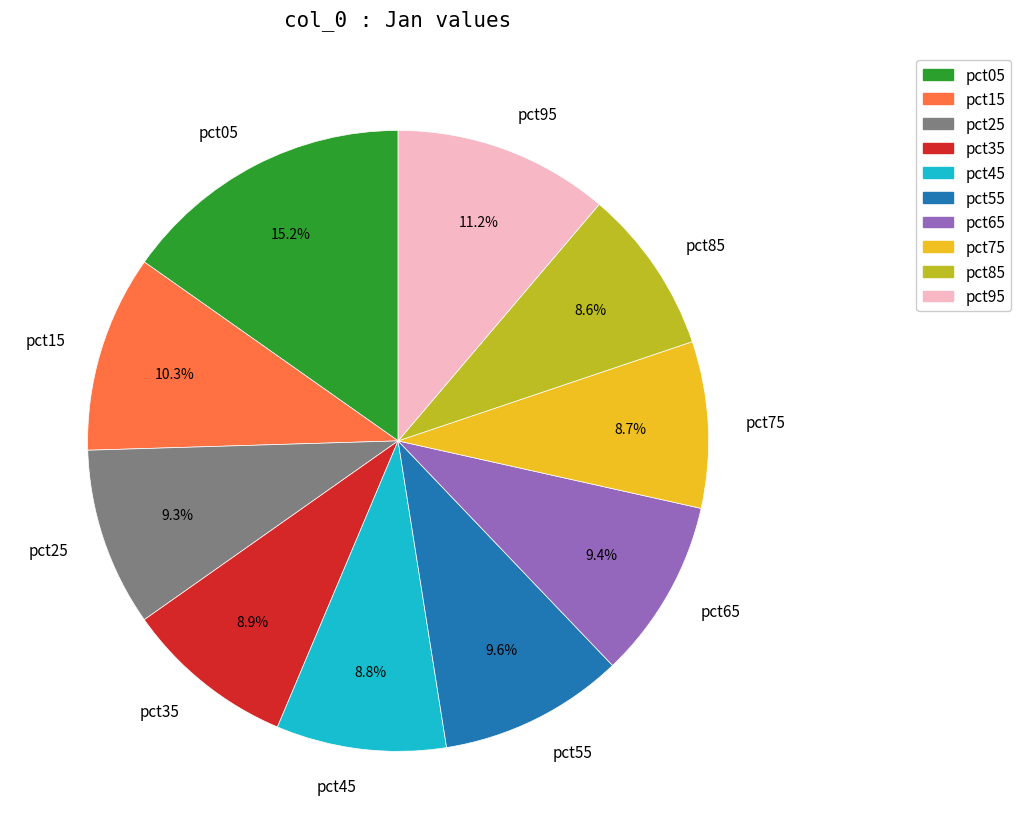

What is the largest slice in the pie chart?

pct05